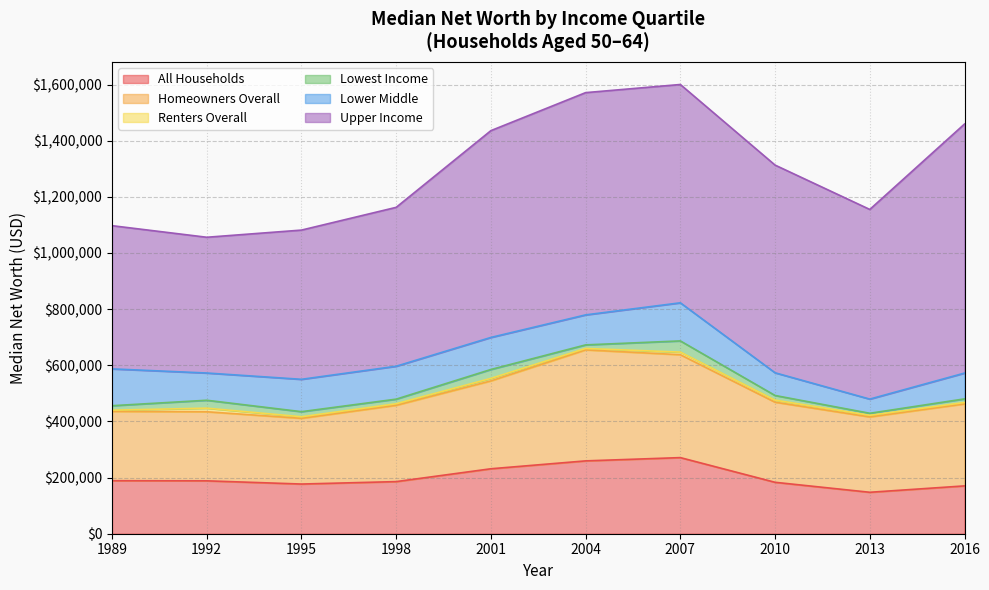

Rank the series by their maximum value, from lowest to highest.

Renters Overall, Lowest Income, Lower Middle, All Households, Homeowners Overall, Upper Income